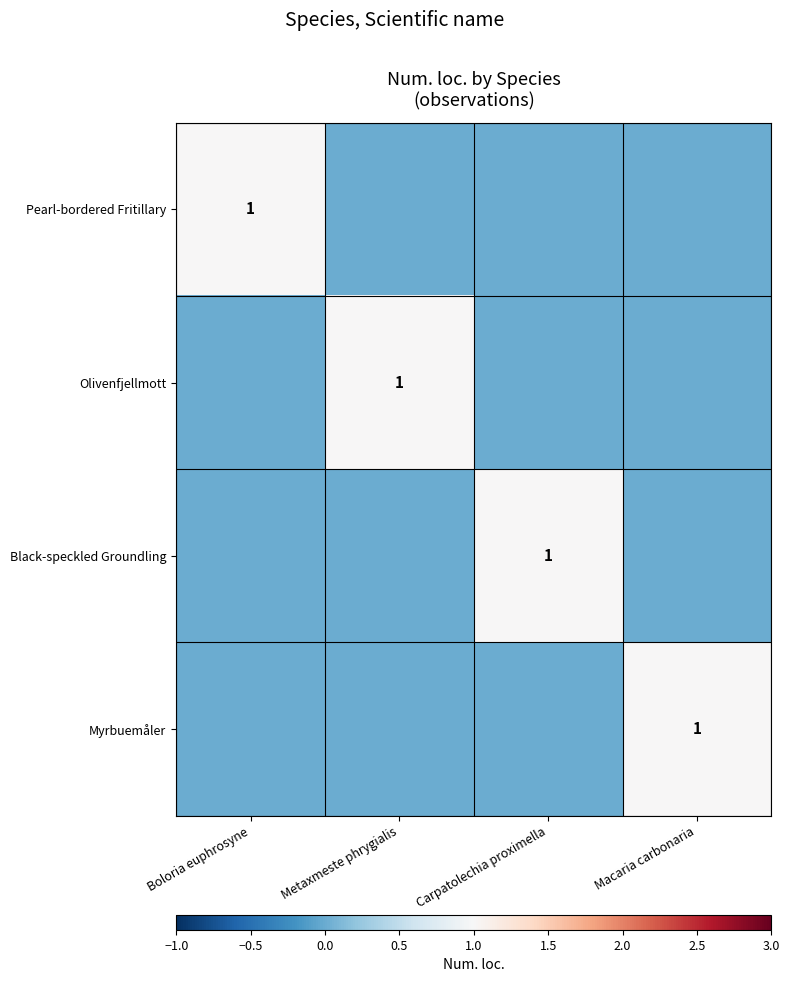

The Black-speckled Groundling series shows 2 at Carpatolechia proximella. True or false?

False